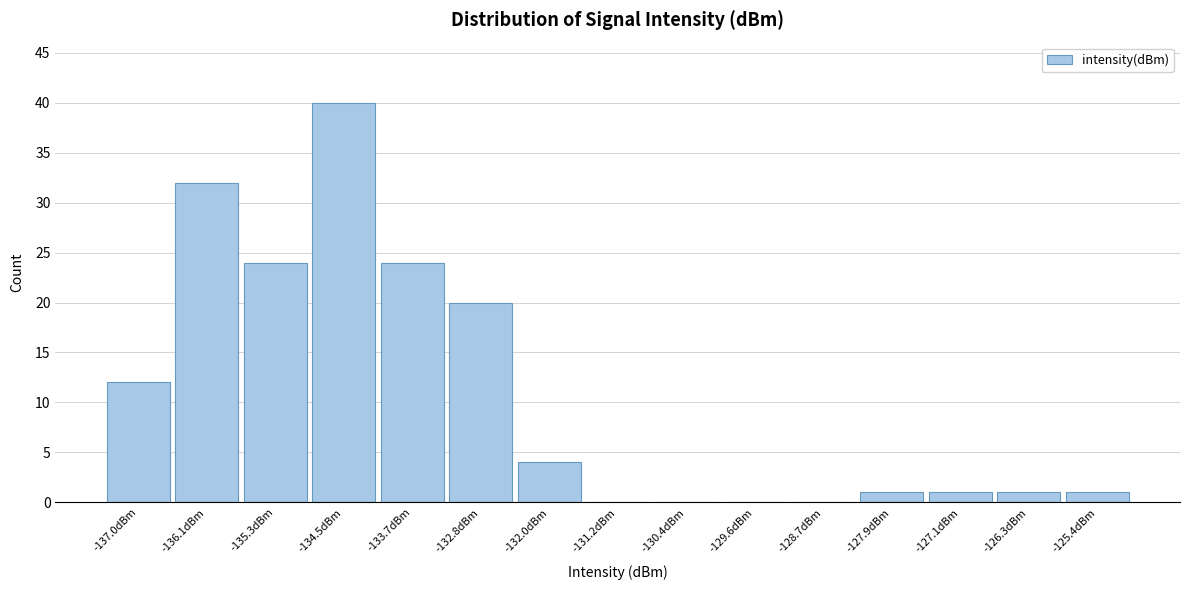

Reading right to left, extract all data points from this chart.

-125.4dBm=1	-126.3dBm=1	-127.1dBm=1	-127.9dBm=1	-128.7dBm=0	-129.6dBm=0	-130.4dBm=0	-131.2dBm=0	-132.0dBm=4	-132.8dBm=20	-133.7dBm=24	-134.5dBm=40	-135.3dBm=24	-136.1dBm=32	-137.0dBm=12